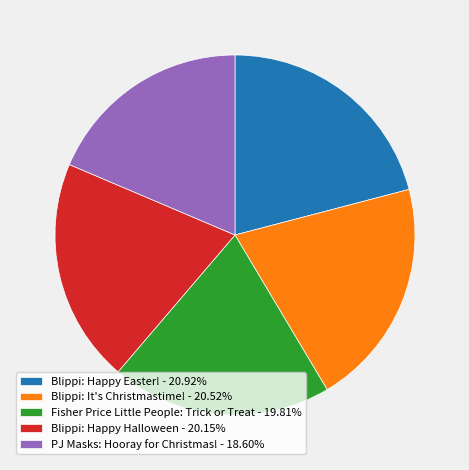

The PJ Masks: Hooray for Christmas! slice represents 19% of the pie. True or false?

True